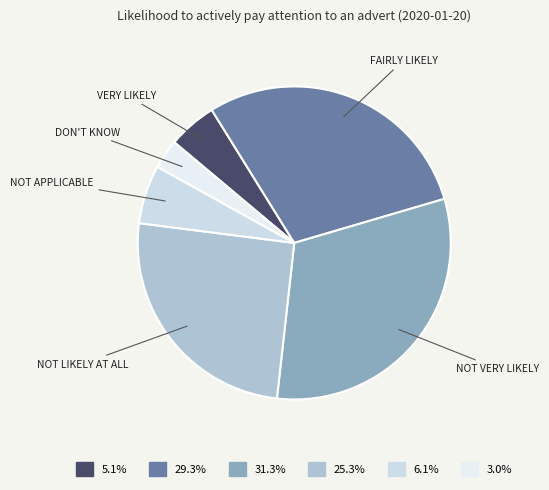

How many slices are in this pie chart?

6